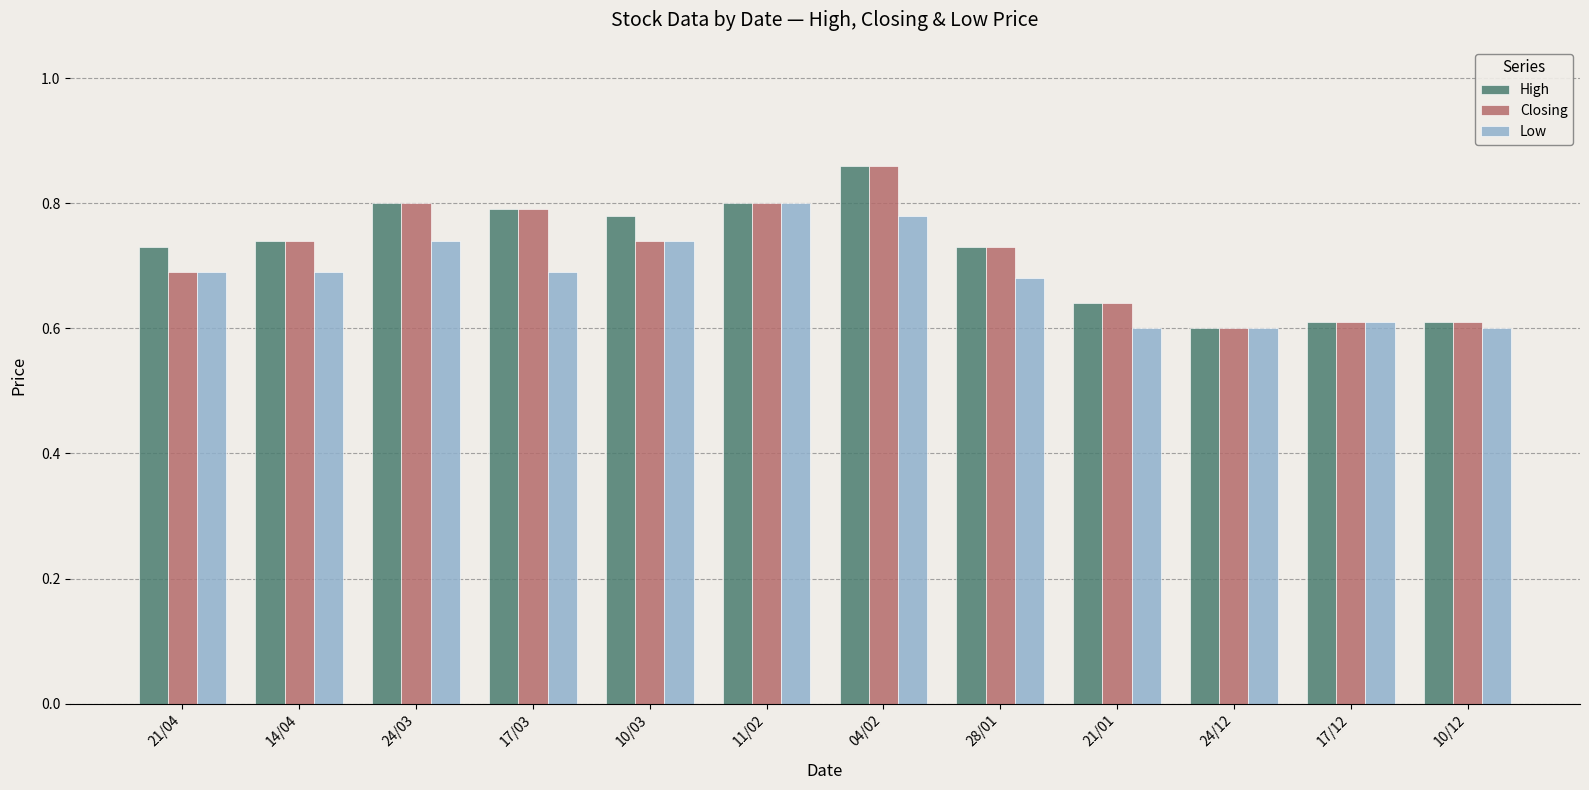

How many Low values are between 0 and 1?

12